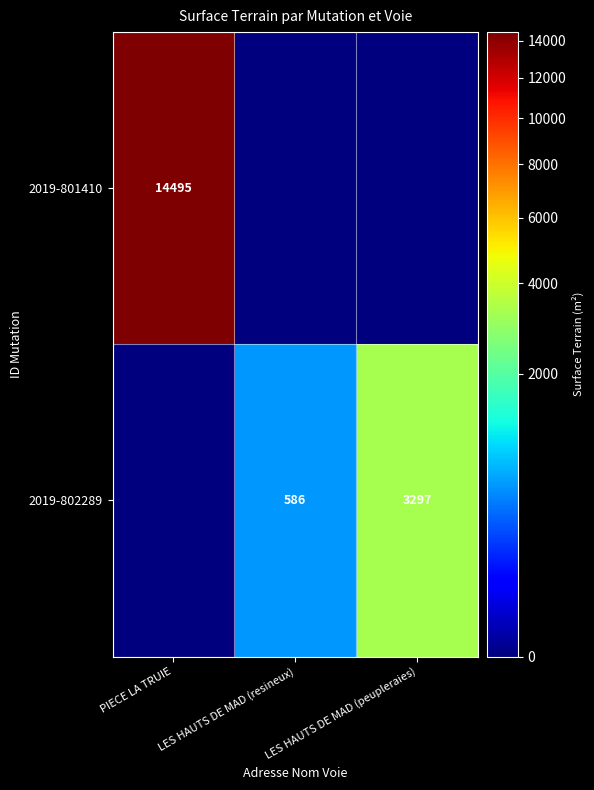

What value does the 2019-802289 series have at LES HAUTS DE MAD (resineux)?

586